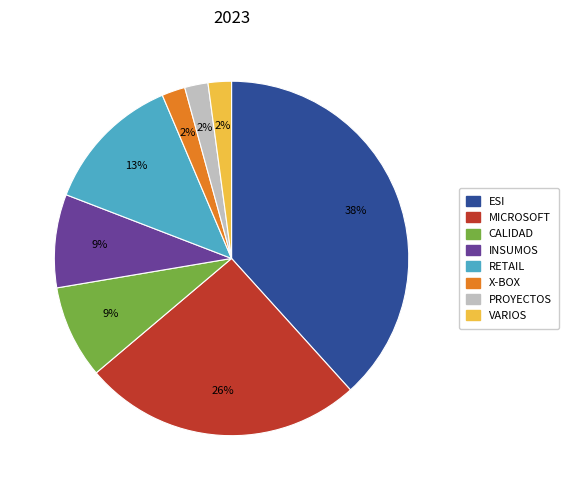

To the nearest percent, what portion does ESI represent?

38%